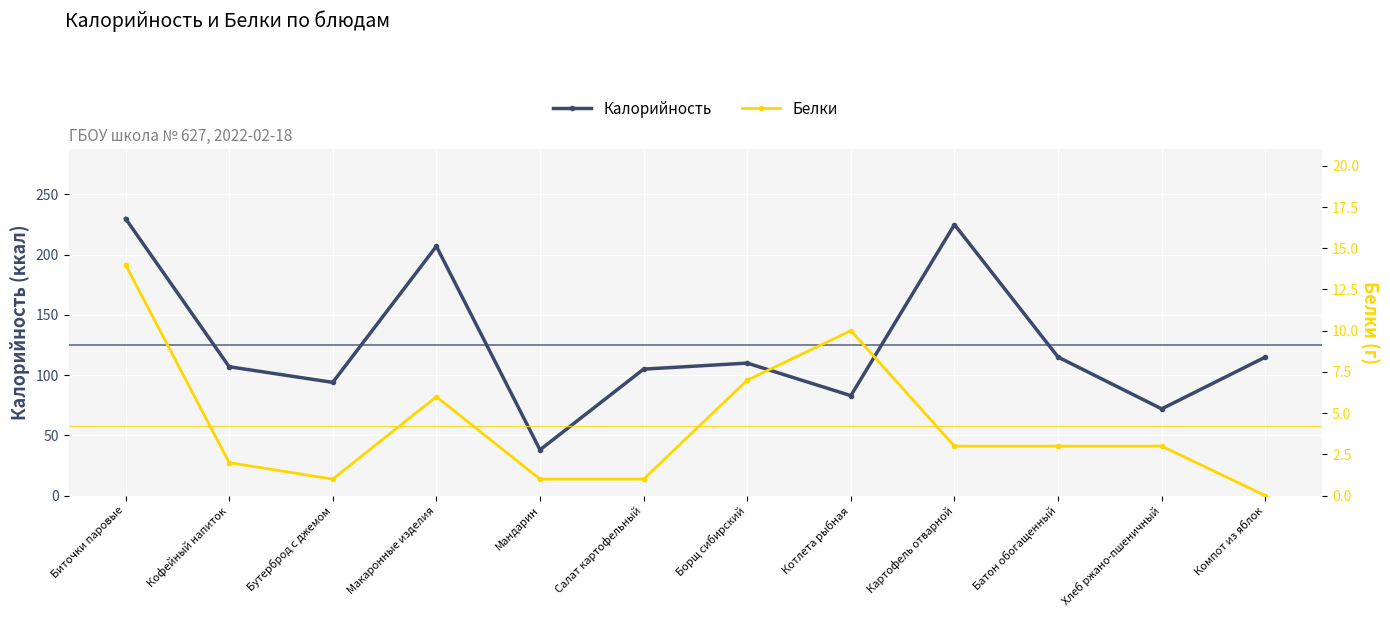

Which series has the largest total across all categories?

Калорийность